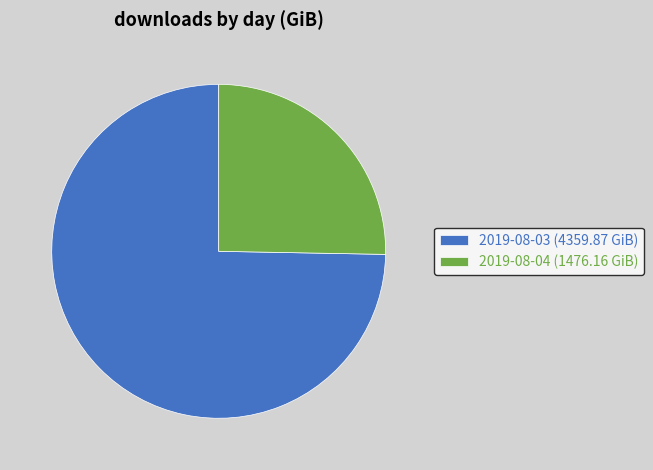

How many slices are in this pie chart?

2